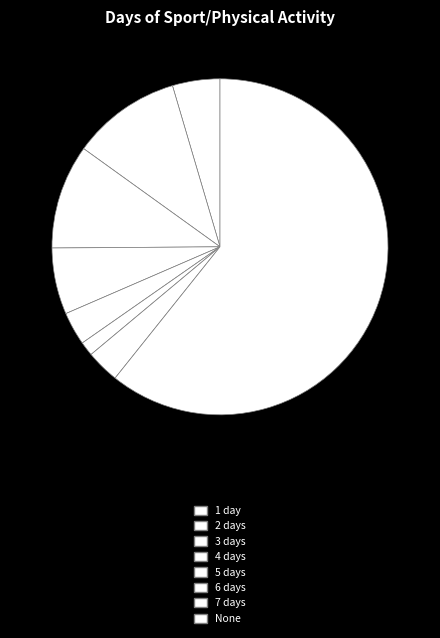

What is the change in value from 3 days to 7 days?

-15